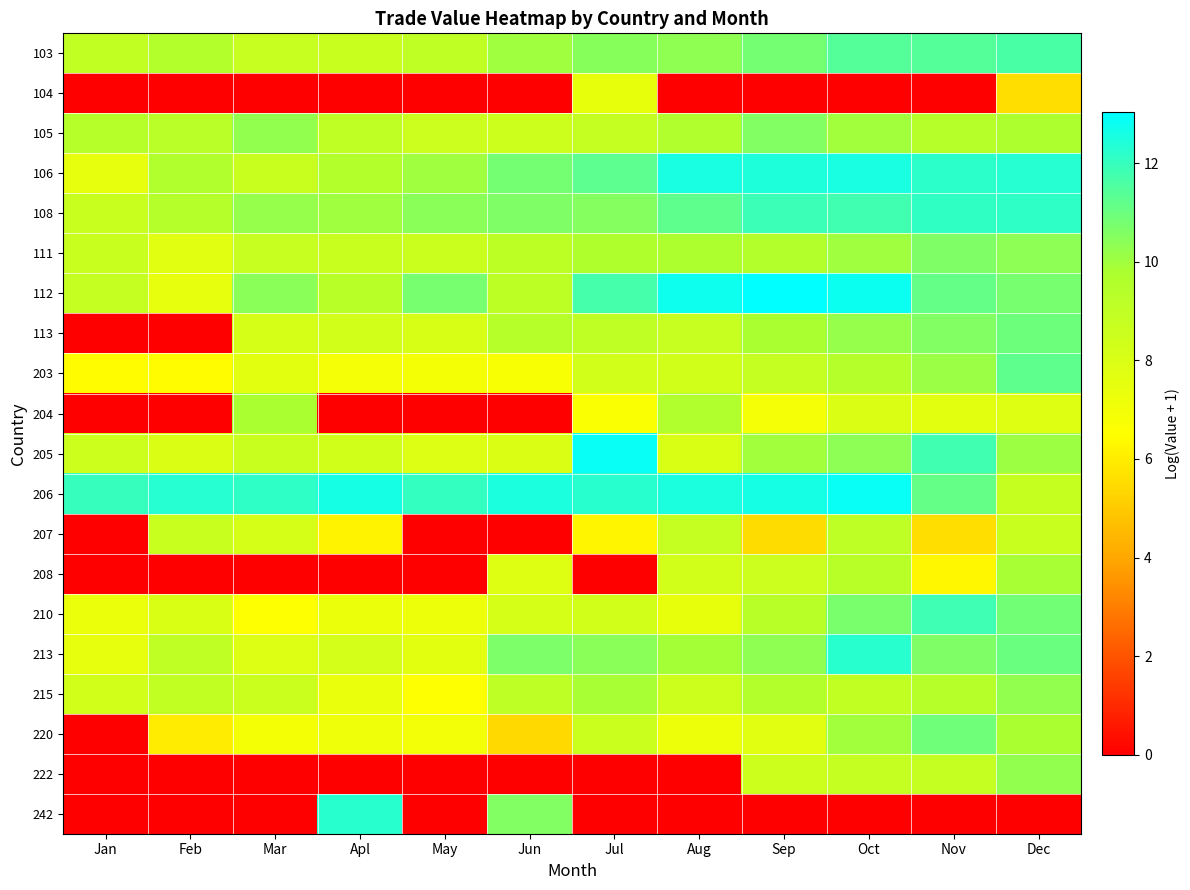

Which label corresponds to the largest value in the chart?

Sep